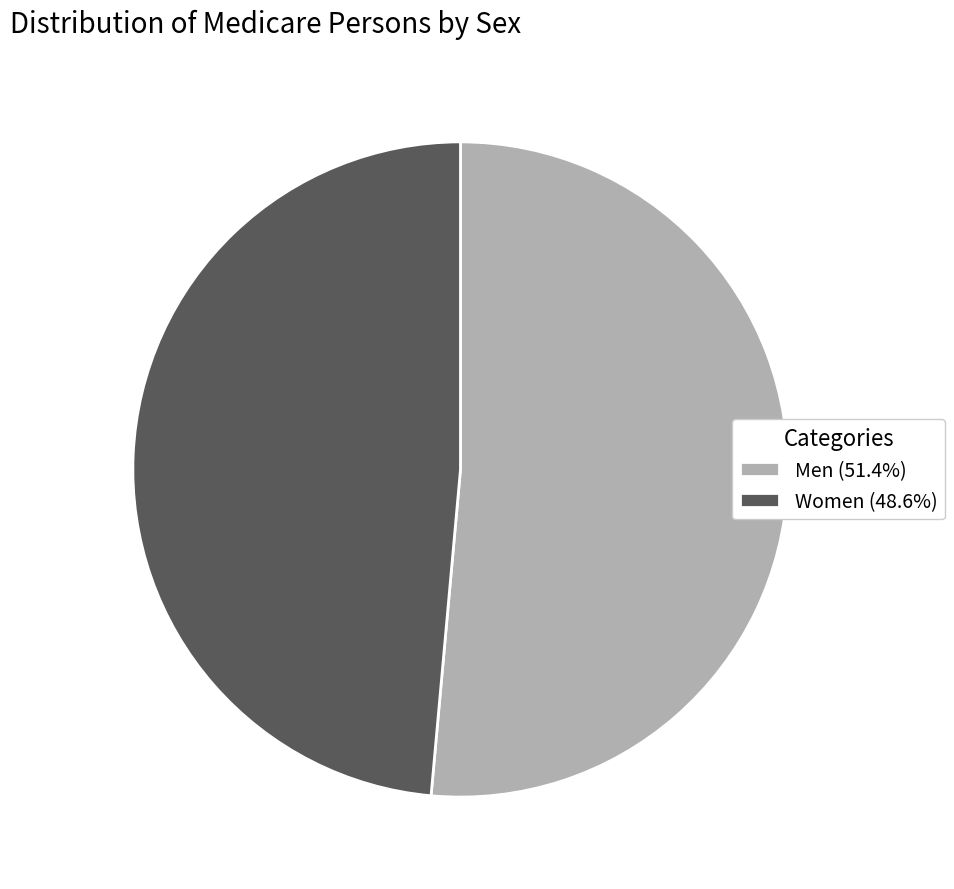

Combined, do Men (51.4%) and Women (48.6%) account for over 50%?

Yes